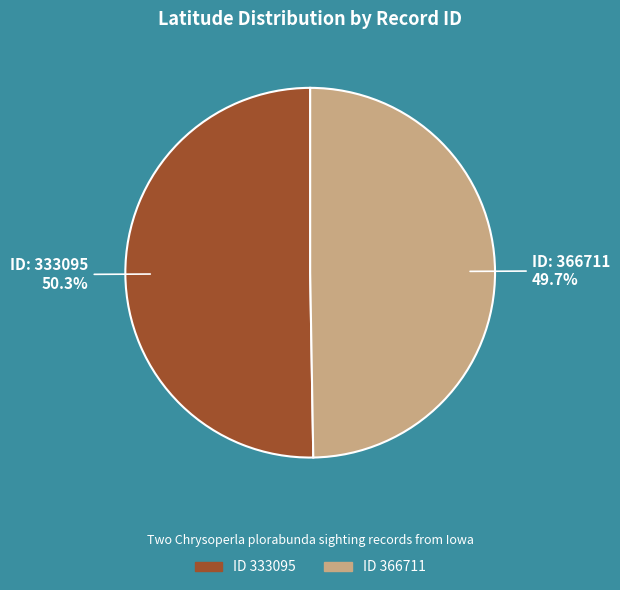

Count the number of slices in the pie.

2